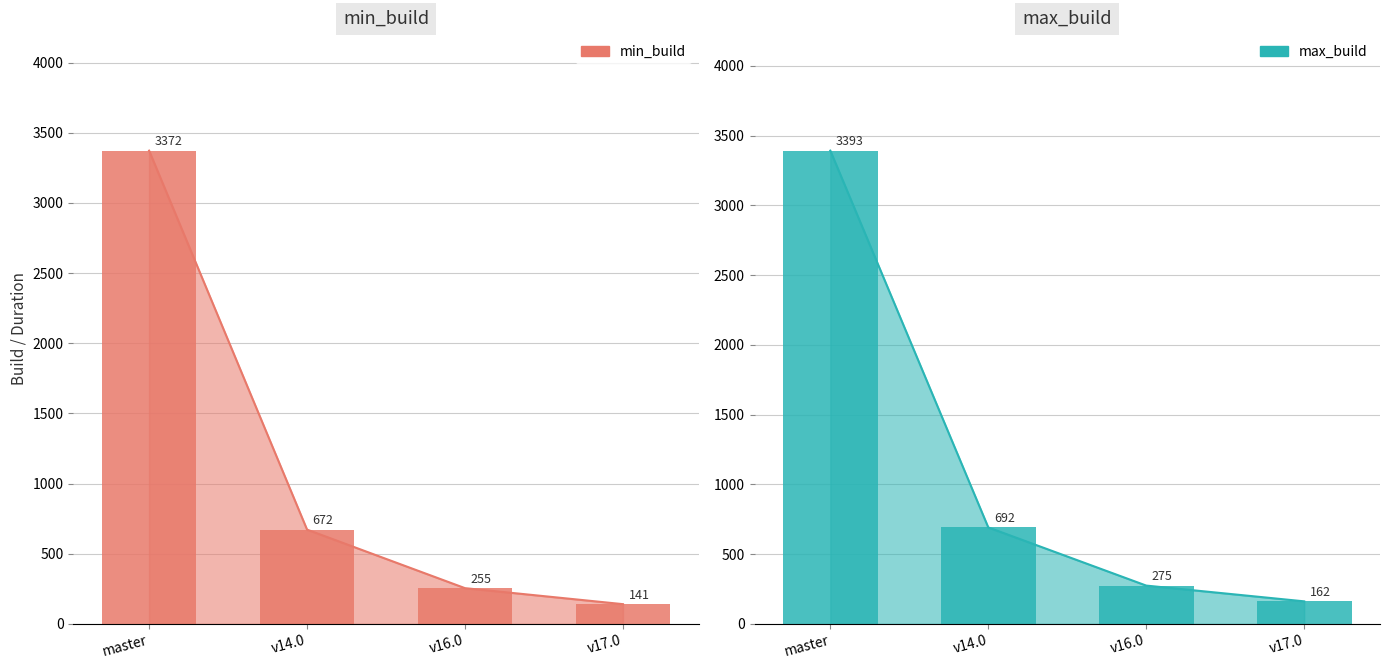

List the series in order of their peak value, lowest first.

min_build, max_build